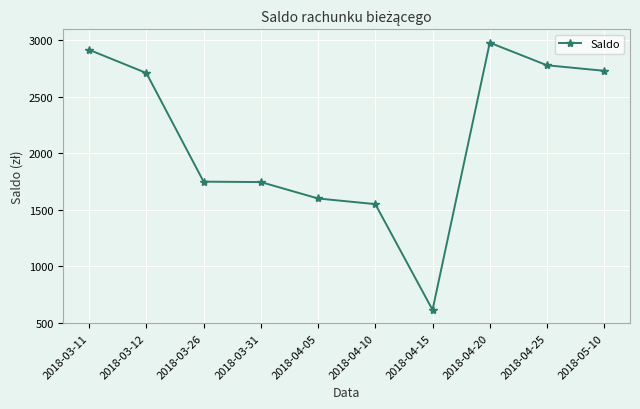

What is the sum of the values at 2018-03-26 and 2018-04-15?

2363.2